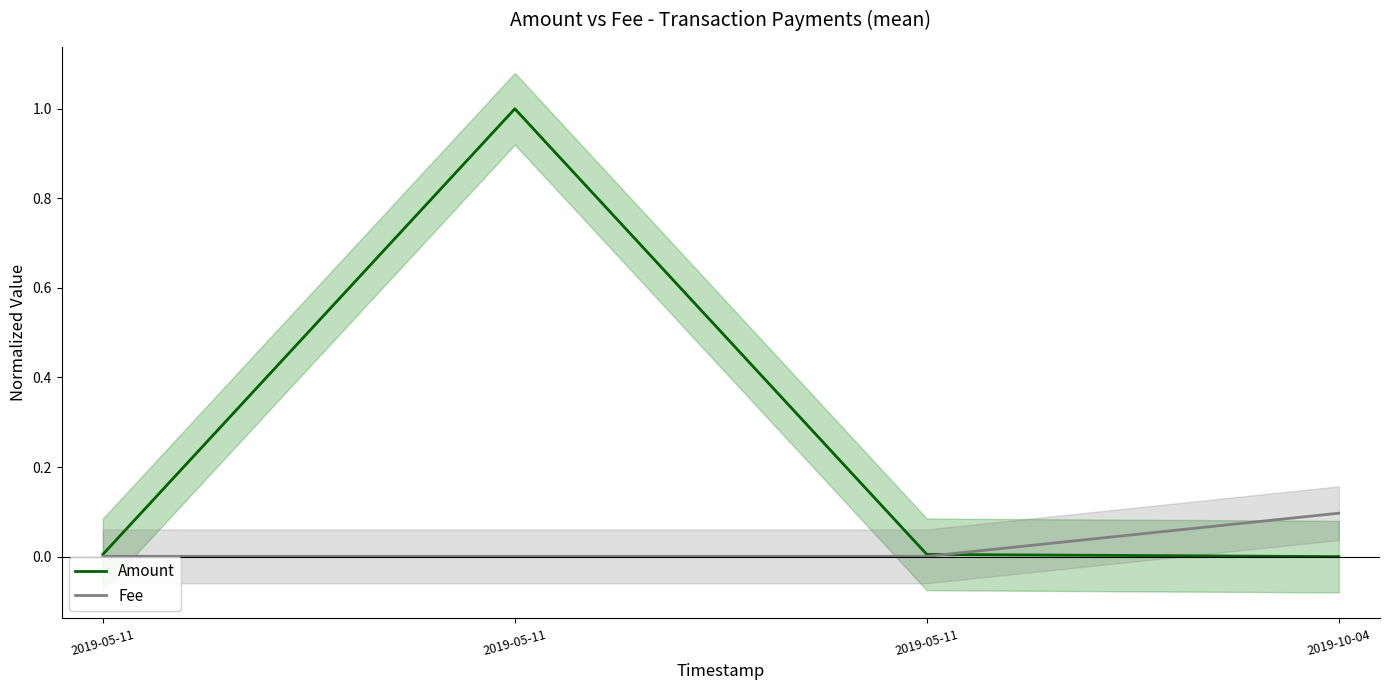

How many data points does each series have?

4